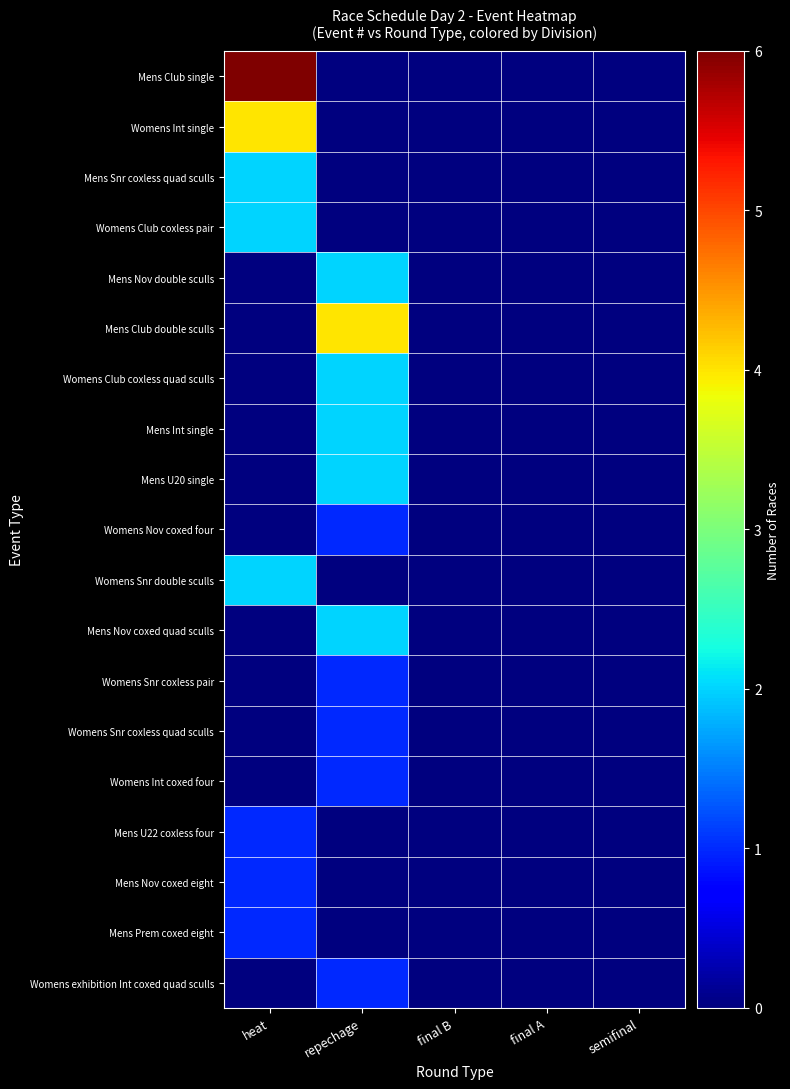

At which category is the sum across all series the highest?

heat